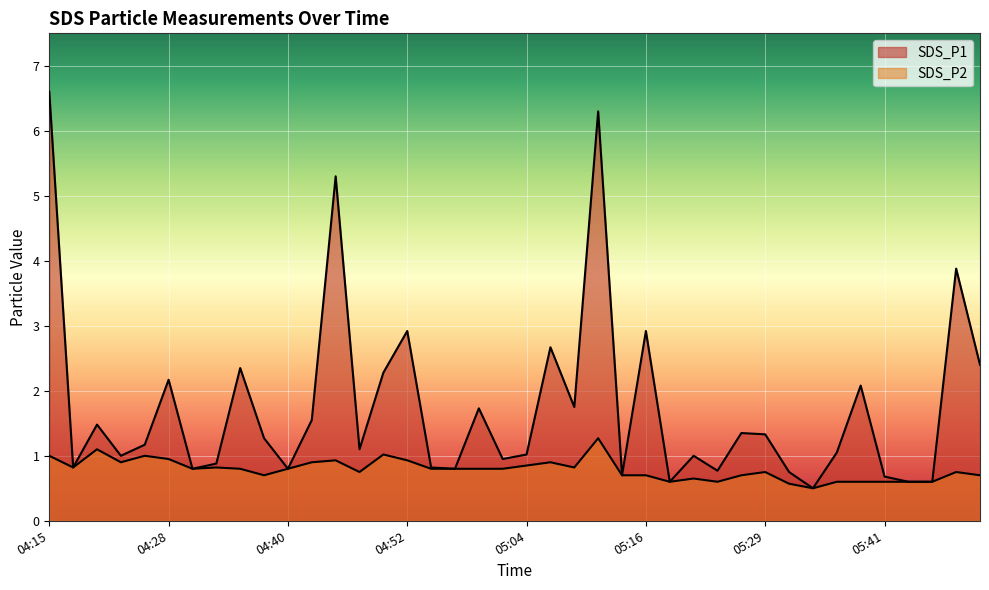

Which series changed the most between 04:55 and 05:31?

SDS_P2